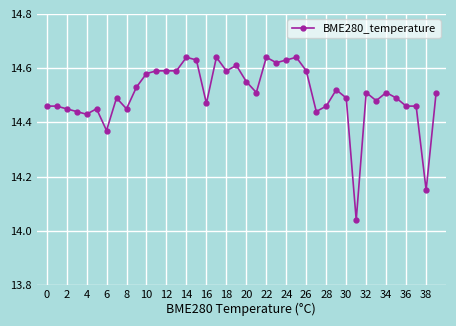

What is the sum of all values?

580.2